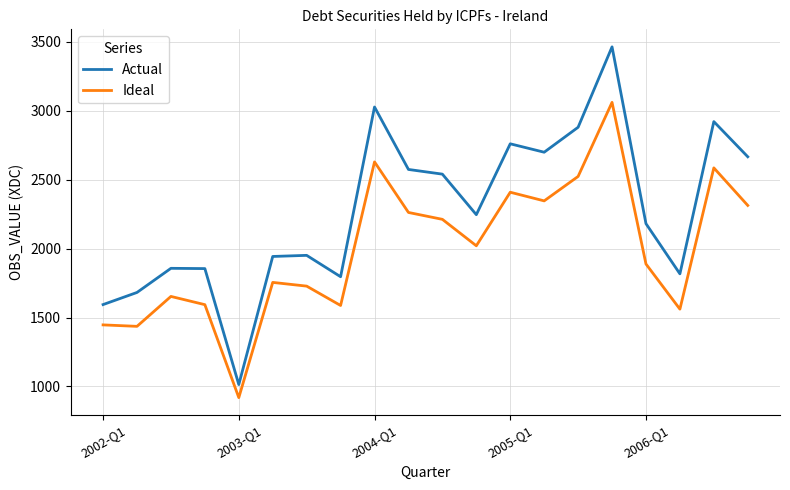

What is the average value of the Ideal series?

1996.5